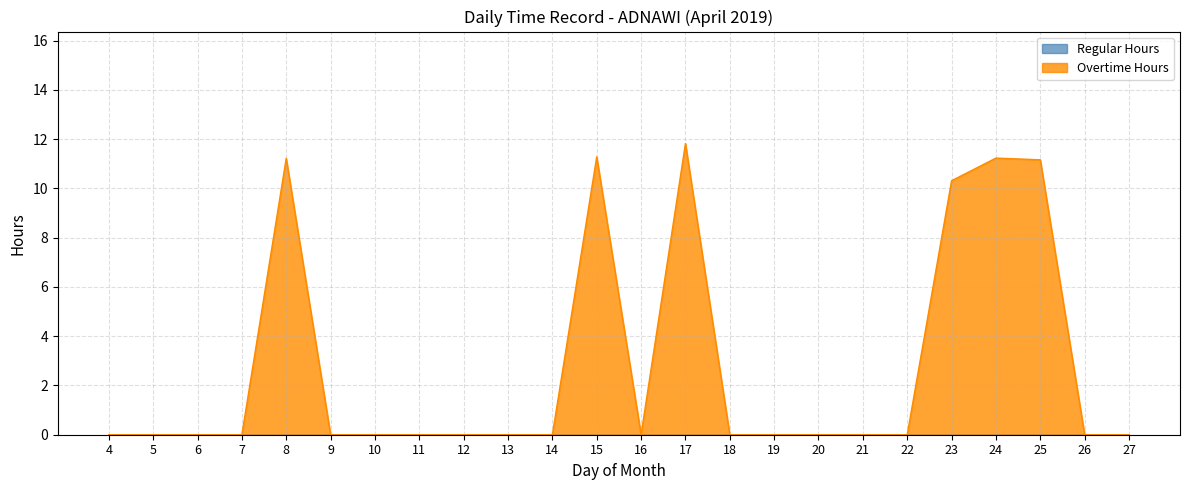

The value at 13 is 0.0. True or false?

True